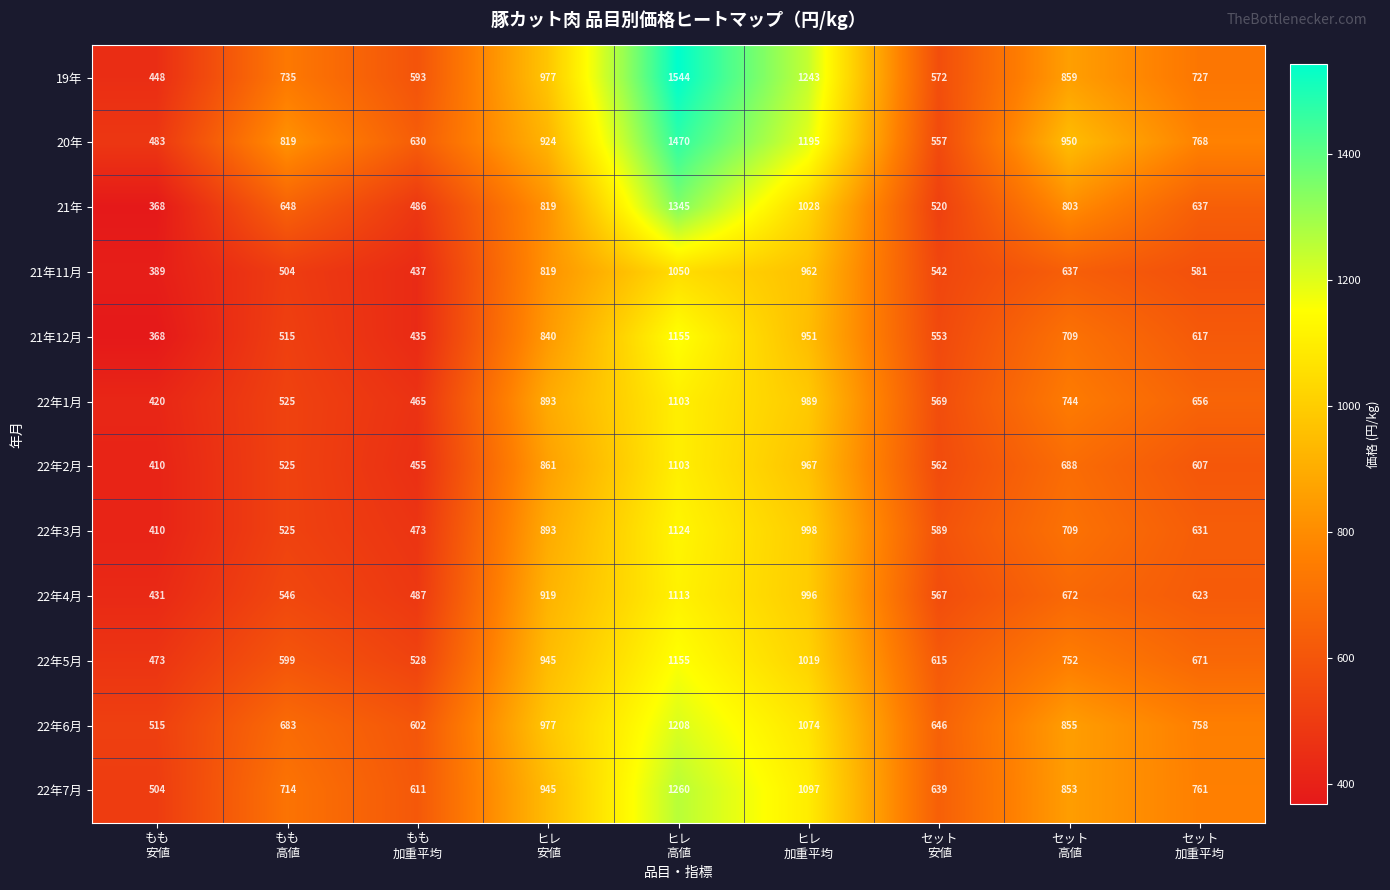

What is the average value of the 22年7月 series?

820